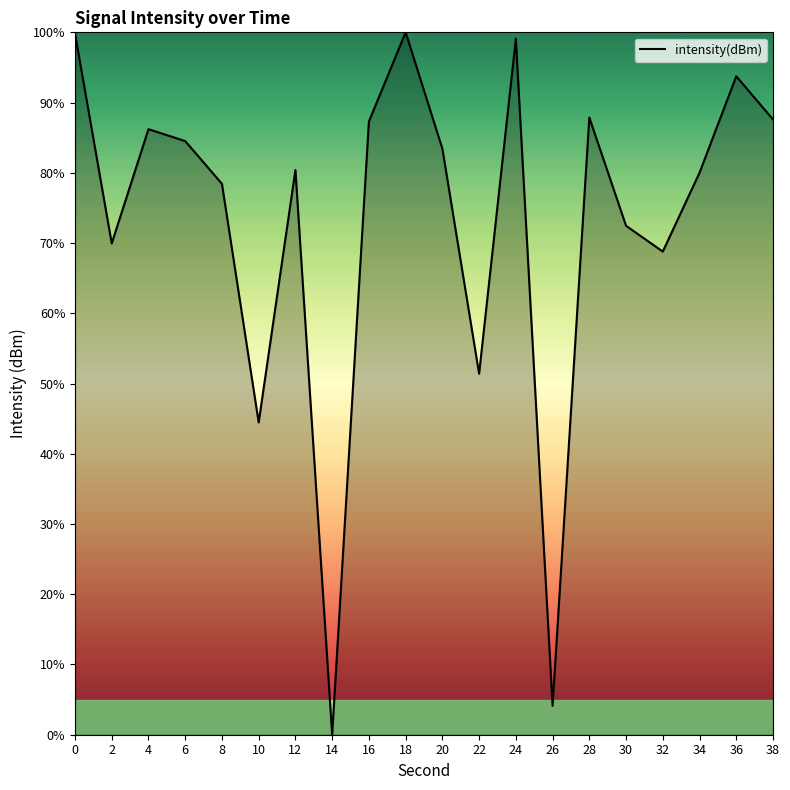

True or false: the data shows 100.0 at 18.

True